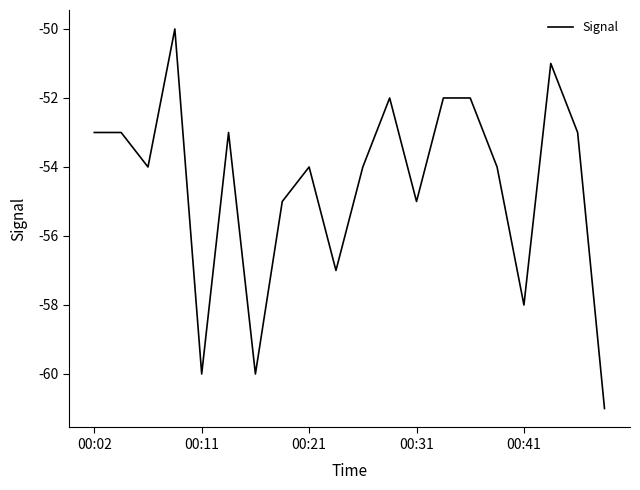

What is the minimum value shown in the chart?

-61